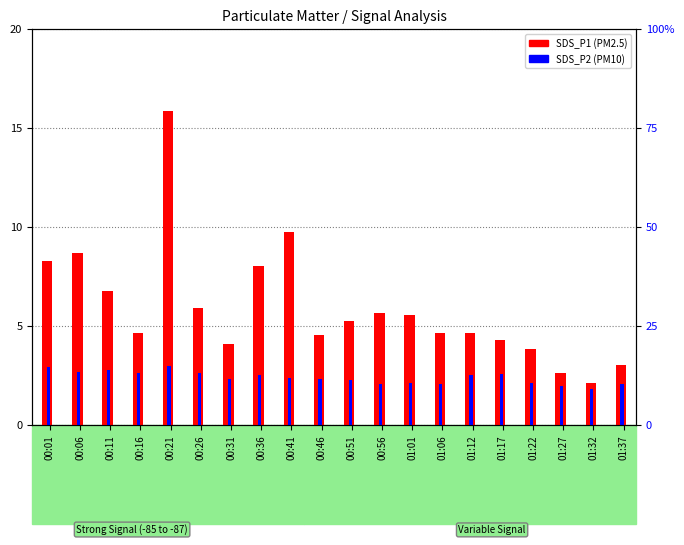

What are all the series names shown in the legend?

SDS_P1, SDS_P2